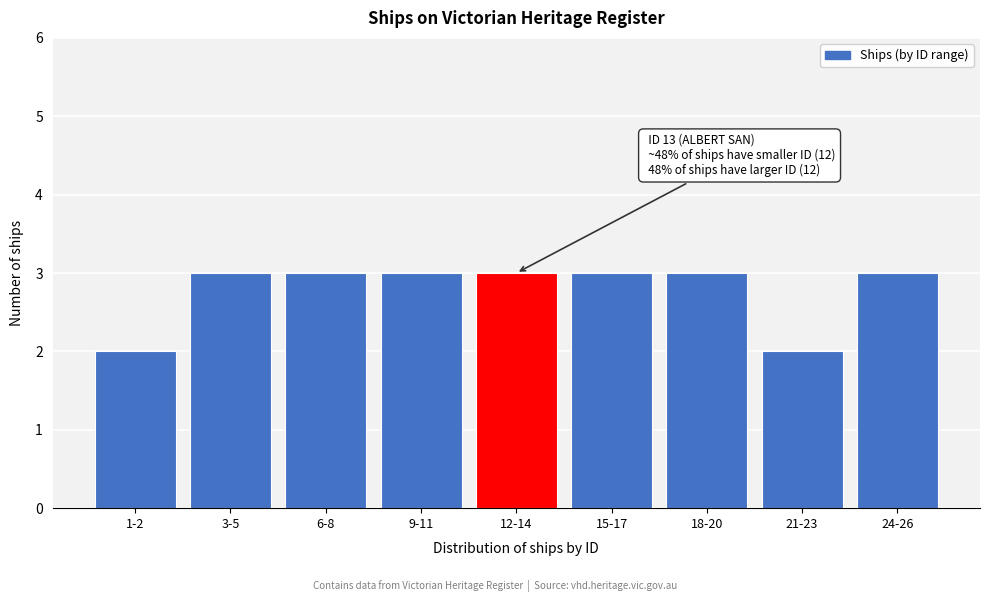

Reading left to right, what are all the values shown in this chart?

2	3	3	3	3	3	3	2	3